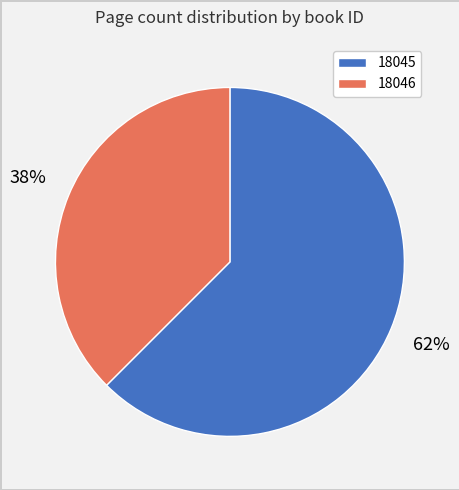

Count the number of slices in the pie.

2